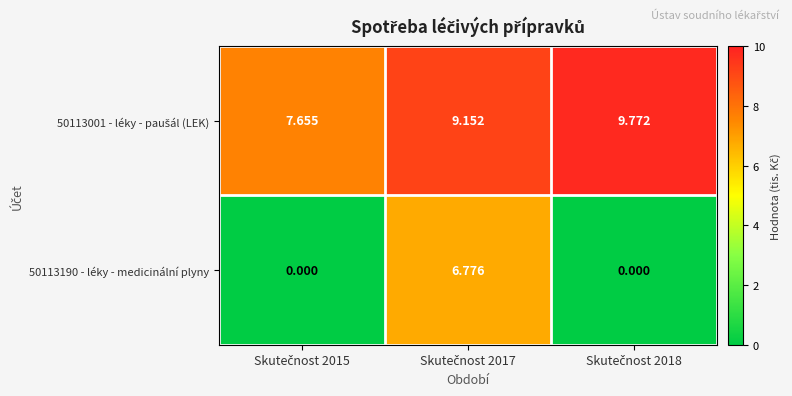

Which series has the largest total across all categories?

50113001 - léky - paušál (LEK)